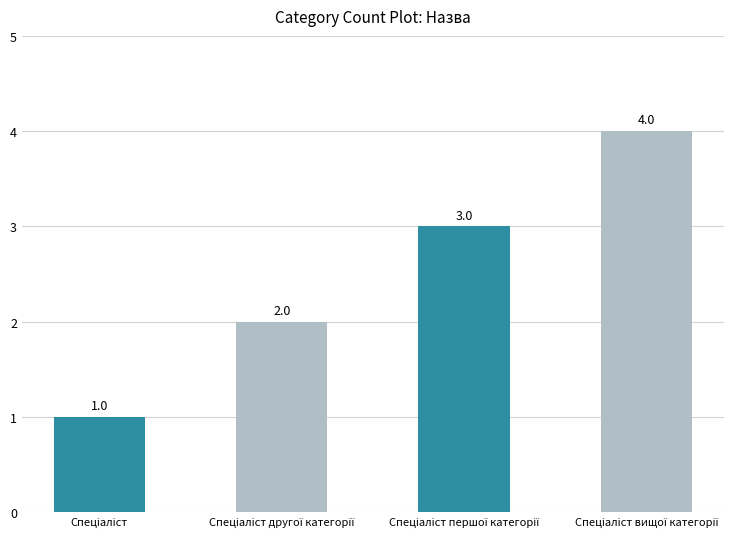

What is the difference between the second highest and second lowest values?

1